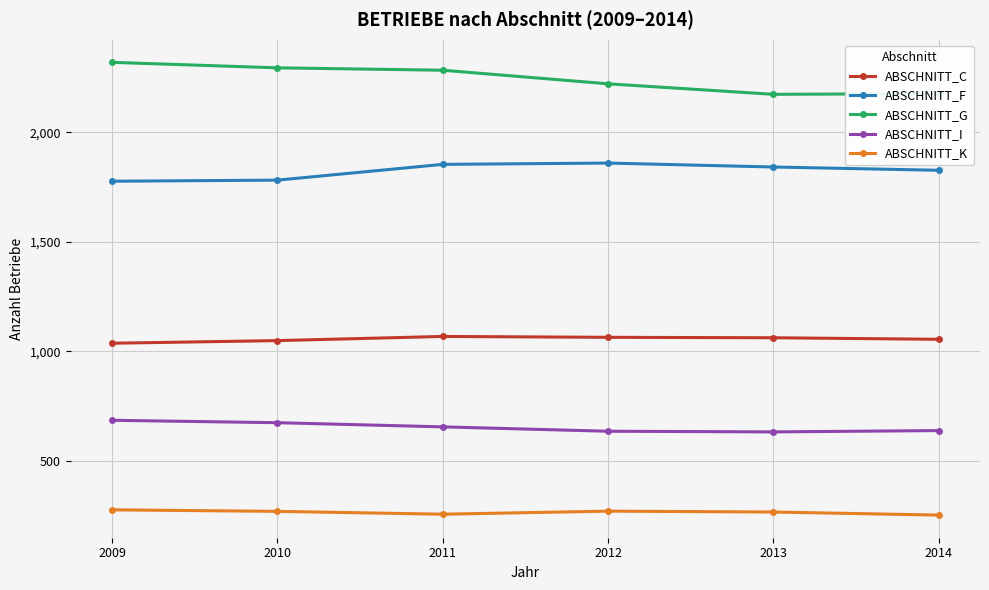

Rank the series by their maximum value, from lowest to highest.

ABSCHNITT_K, ABSCHNITT_I, ABSCHNITT_C, ABSCHNITT_F, ABSCHNITT_G